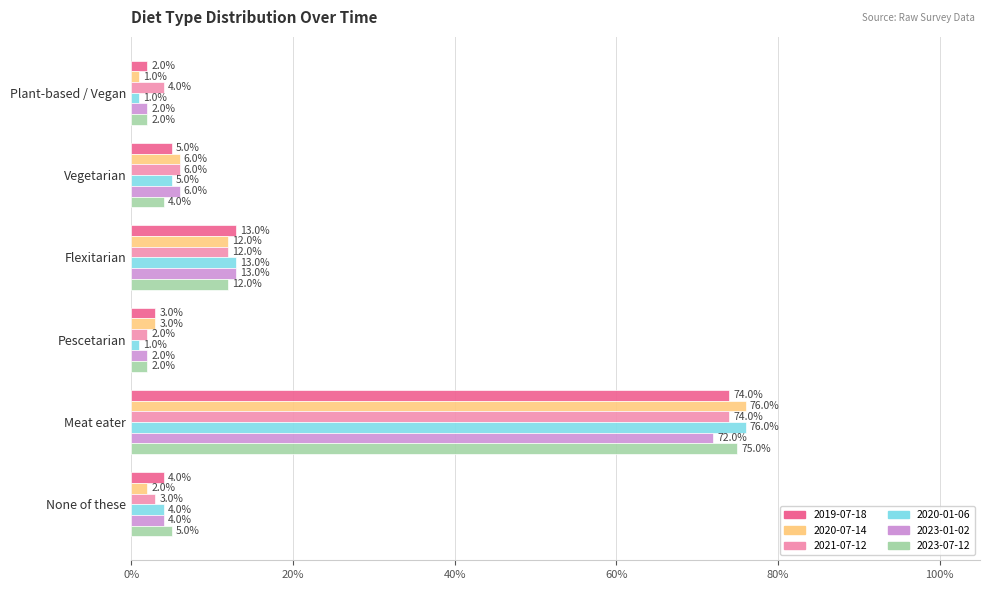

What is the label of the 6th bar from the left?

None of these